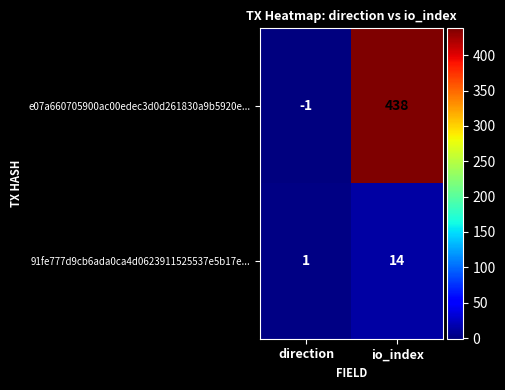

Reading left to right, extract all data points from this chart.

e07a660705900ac00edec3d0d261830a9b5920e...: direction=-1	io_index=438
91fe777d9cb6ada0ca4d0623911525537e5b17e...: direction=1	io_index=14